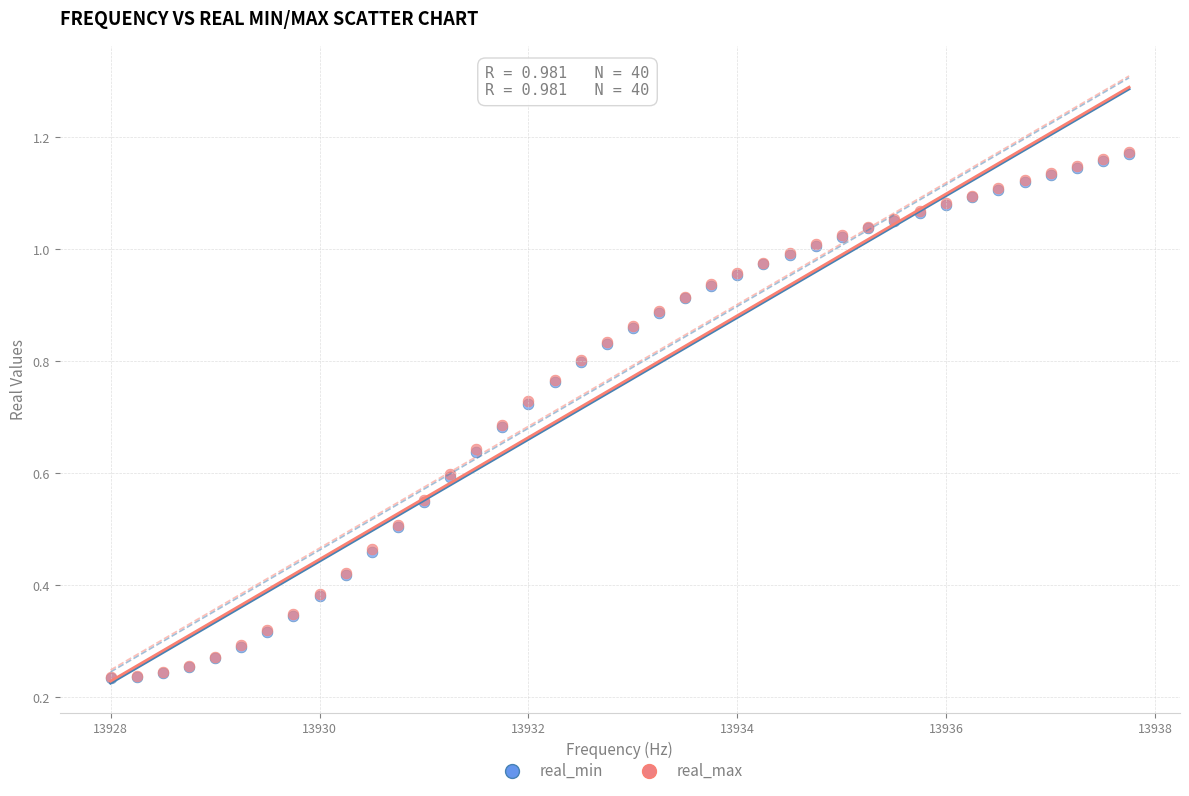

Which series has the widest spread of Y values?

real_max